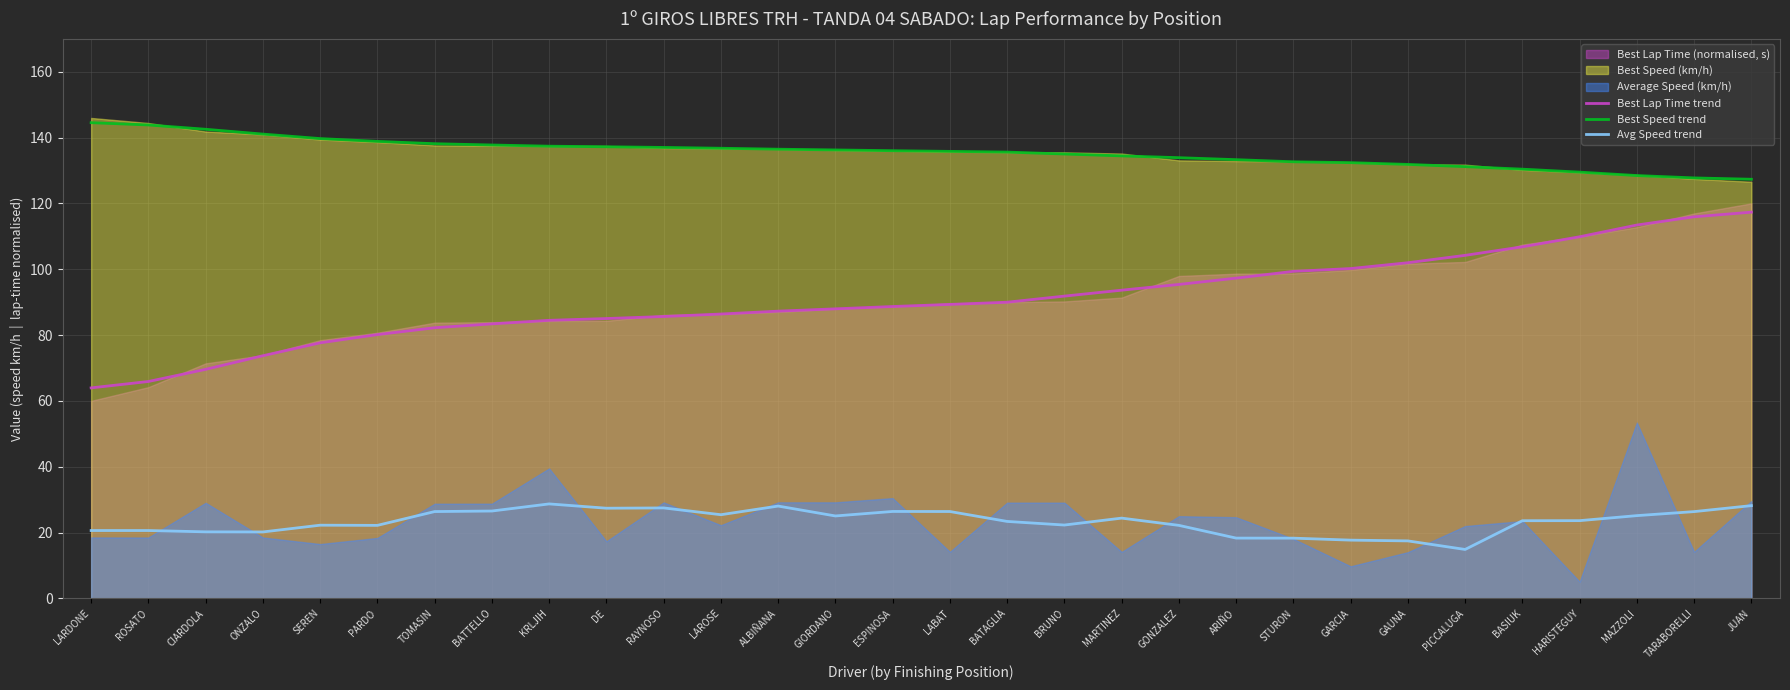

Is the value of Best Speed trend at SEREN greater than the value of Best Lap Time trend at LARDONE?

Yes